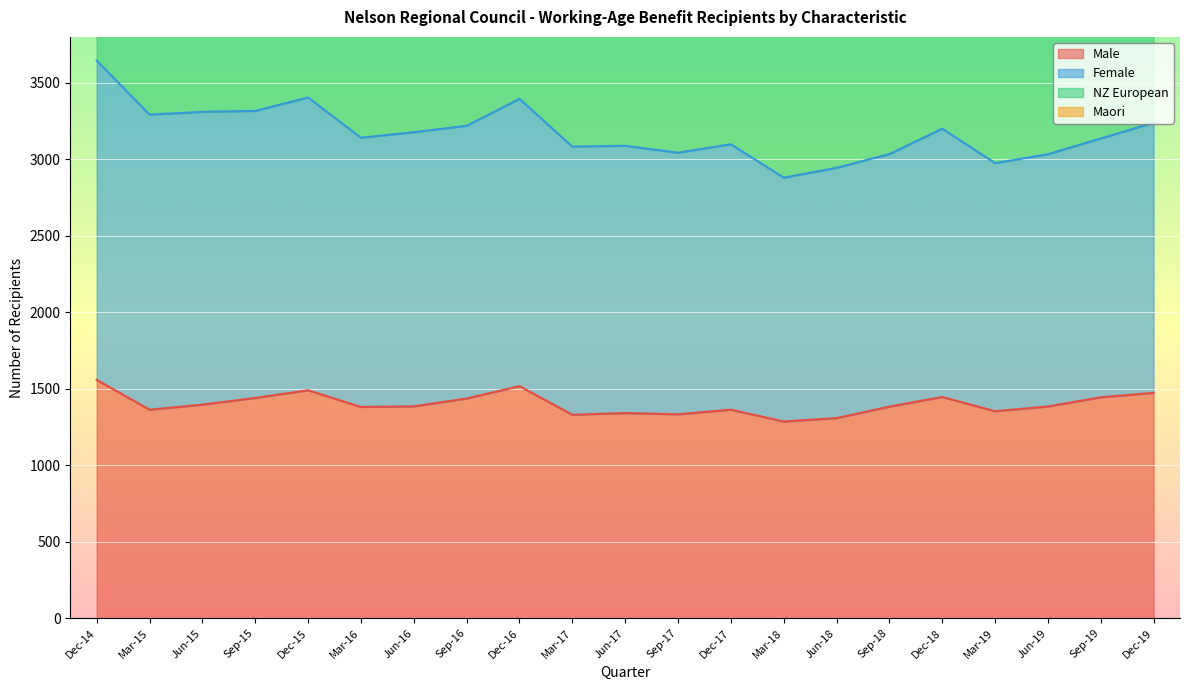

Is the value of Female at Dec-19 greater than the value of Male at Sep-15?

Yes